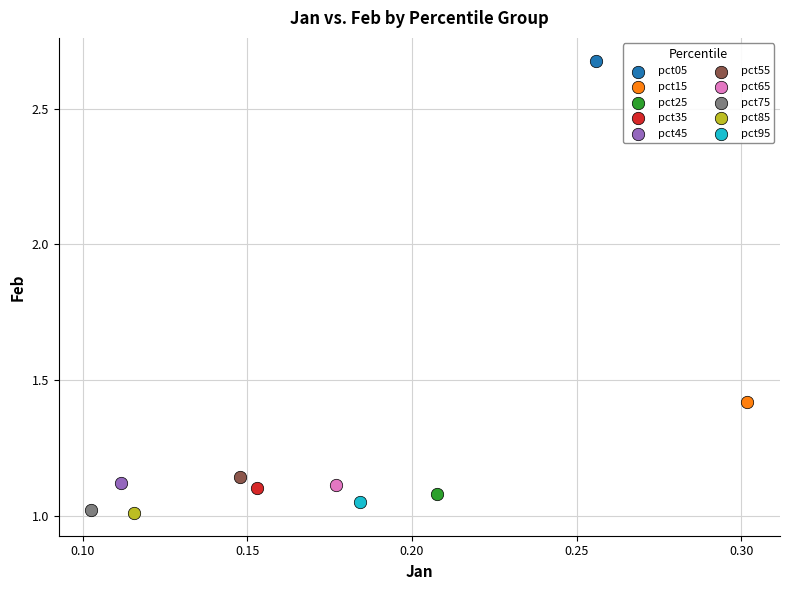

What are all the series names shown in the legend?

pct05, pct15, pct25, pct35, pct45, pct55, pct65, pct75, pct85, pct95